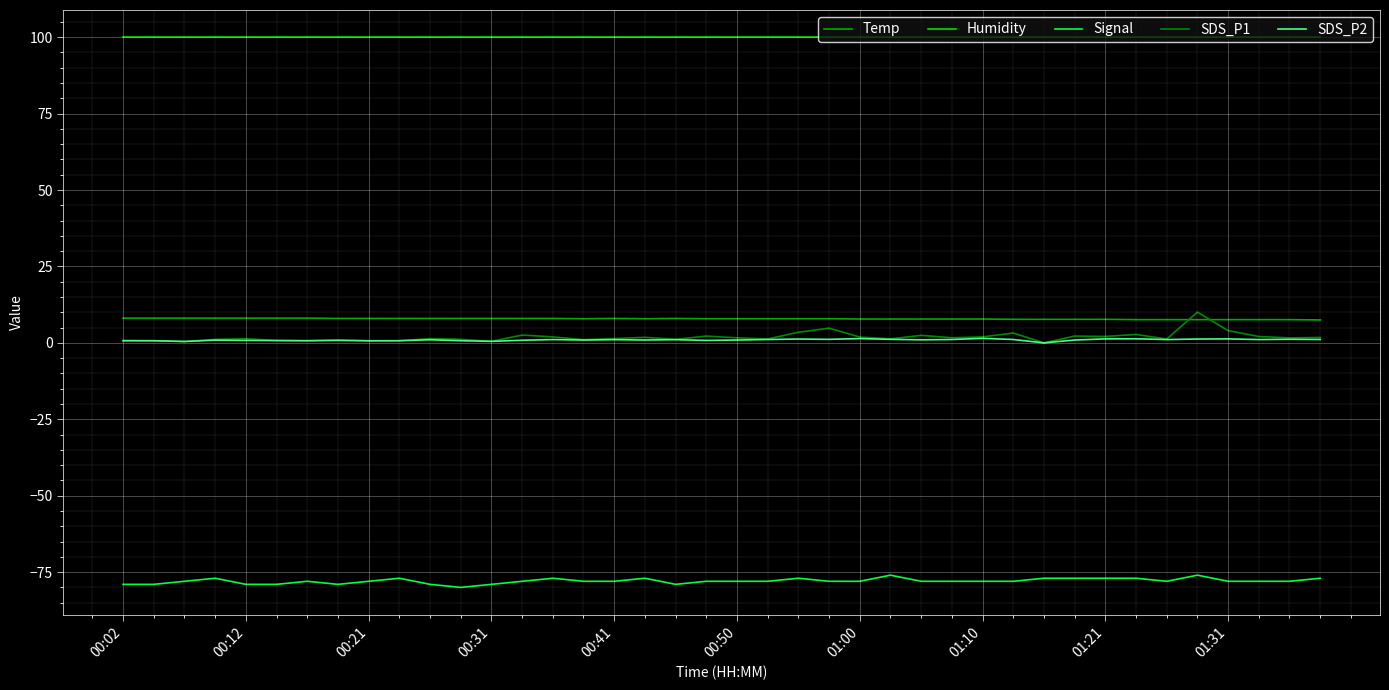

True or false: SDS_P1 and SDS_P2 intersect in this chart.

False